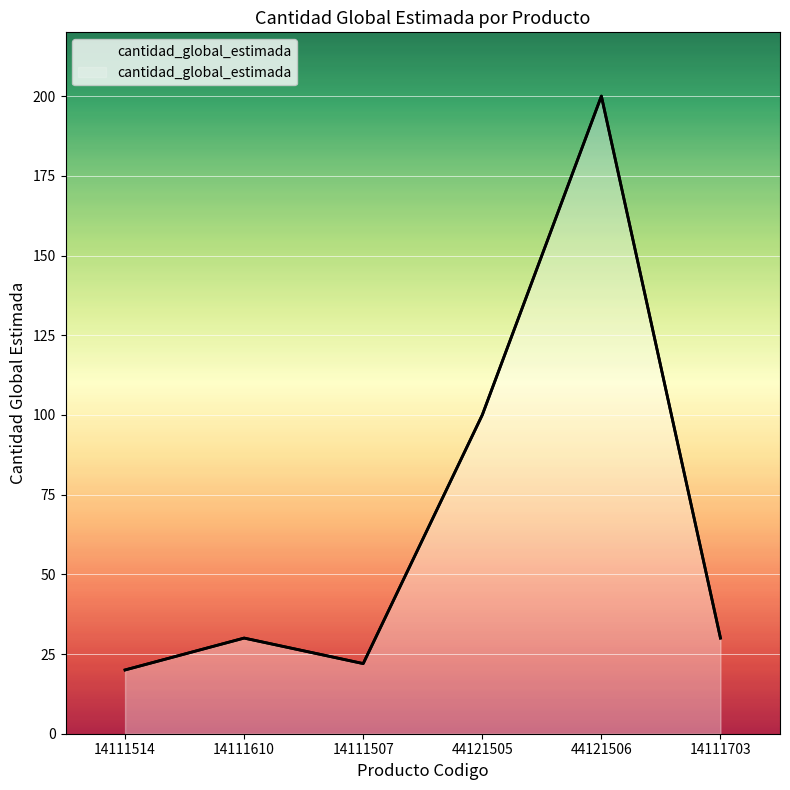

What is the difference between the maximum and minimum values?

180